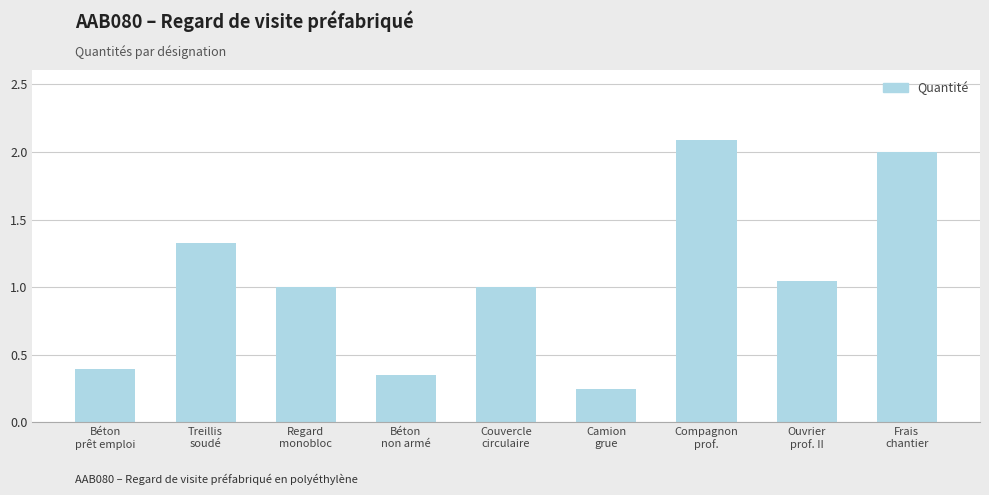

Are the bars horizontal?

No